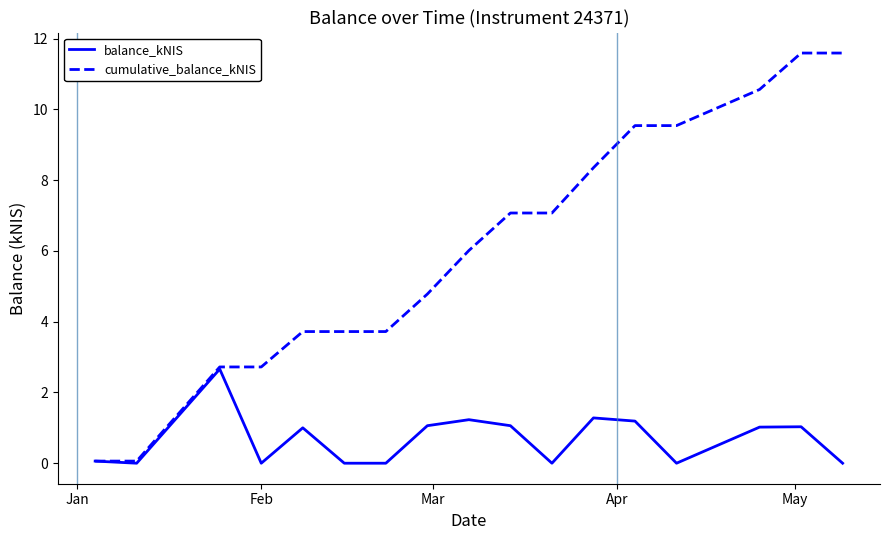

How many distinct data groups are displayed?

2